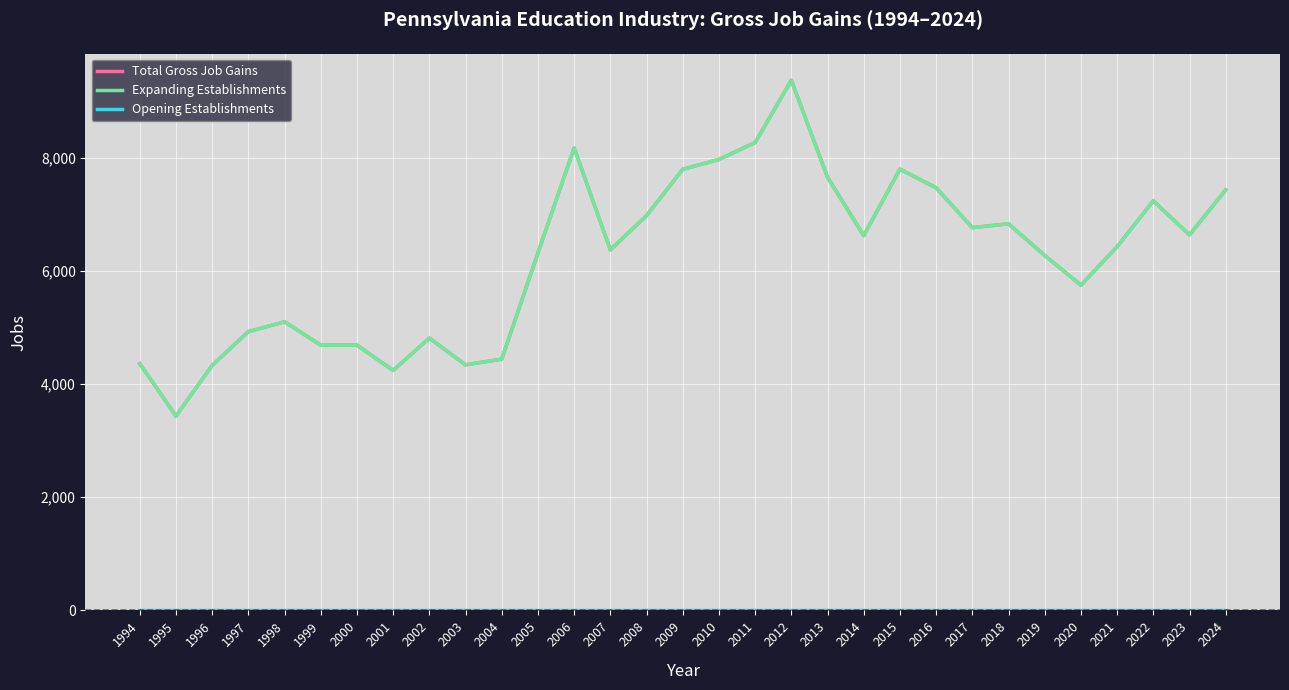

True or false: Total Gross Job Gains and Opening Establishments intersect in this chart.

False